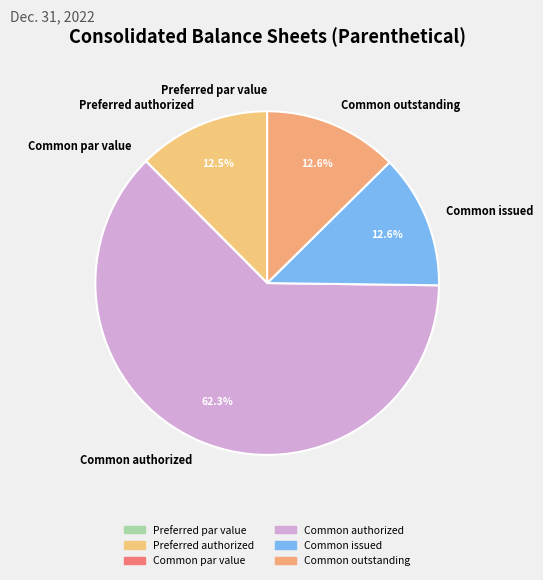

What is the ratio of the value at Common outstanding to the value at Common authorized?

0.2